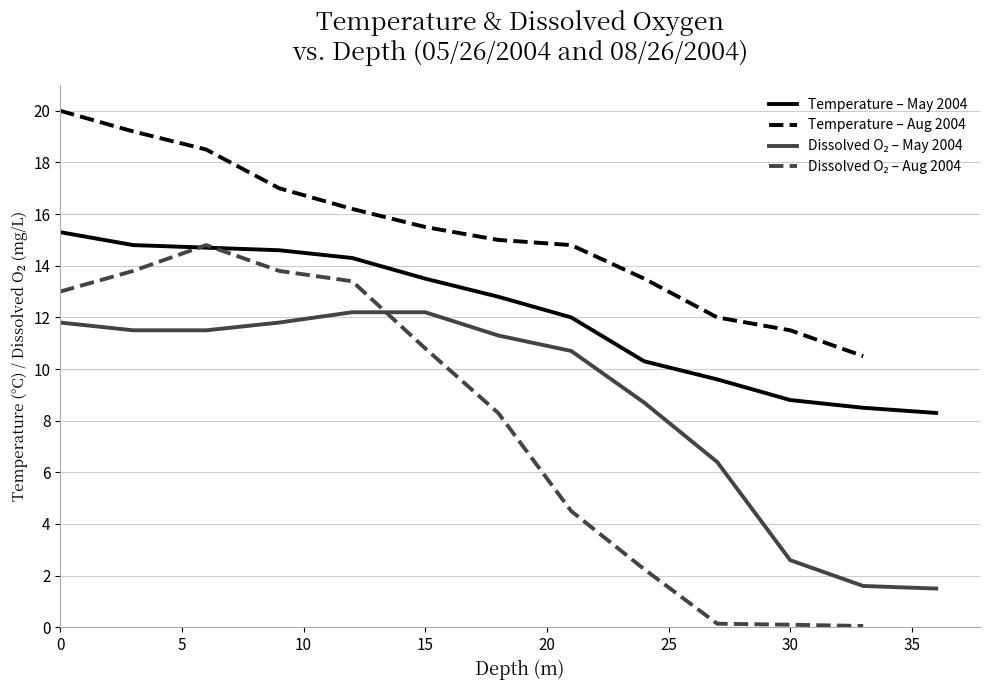

The Dissolved Oxygen (mg/L) series shows 19.7 at 9. True or false?

False